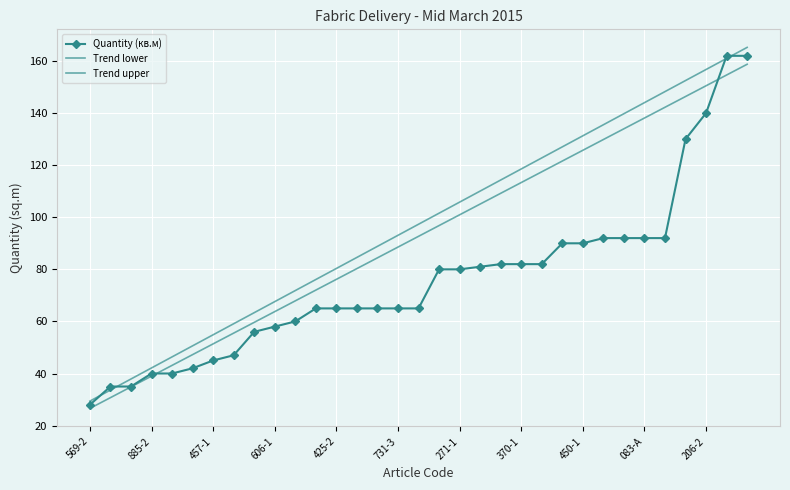

Reading left to right, extract all data points from this chart.

Quantity (кв.м): 28.0	35.0	35.0	40.0	40.0	42.0	45.0	47.0	56.0	58.0	60.0	65.0	65.0	65.0	65.0	65.0	65.0	80.0	80.0	81.0	82.0	82.0	82.0	90.0	90.0	92.0	92.0	92.0	92.0	130.0	140.0	162.0	162.0
Trend lower: 26.6	30.7	34.9	39.0	43.1	47.2	51.4	55.5	59.6	63.8	67.9	72.0	76.2	80.3	84.4	88.5	92.7	96.8	100.9	105.1	109.2	113.3	117.5	121.6	125.7	129.8	134.0	138.1	142.2	146.4	150.5	154.6	158.8
Trend upper: 29.4	33.6	37.9	42.1	46.4	50.6	54.9	59.1	63.4	67.6	71.9	76.1	80.3	84.6	88.8	93.1	97.3	101.6	105.8	110.1	114.3	118.5	122.8	127.0	131.3	135.5	139.8	144.0	148.3	152.5	156.8	161.0	165.2